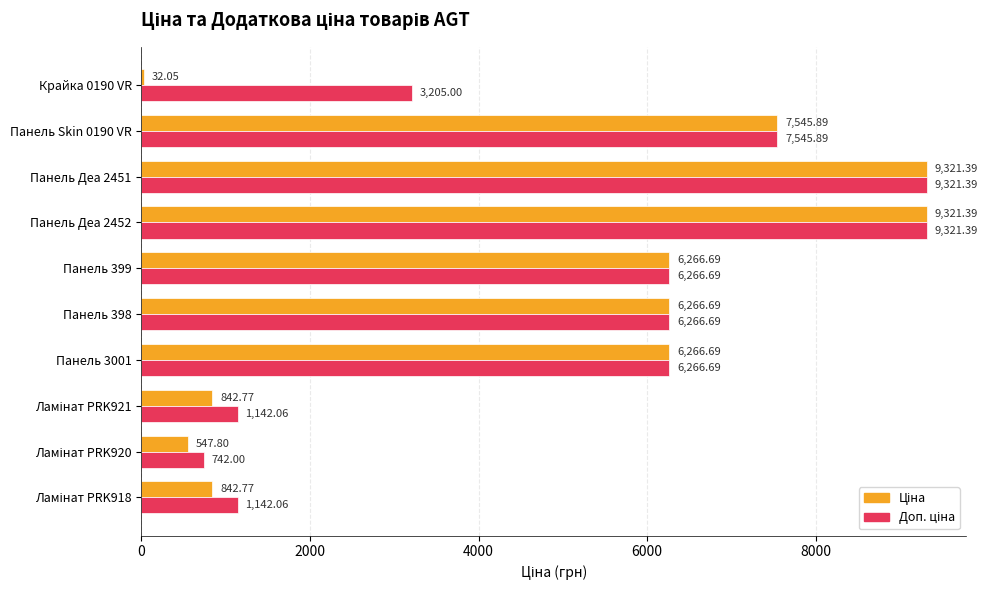

At how many categories does at least one series exceed 7201?

3